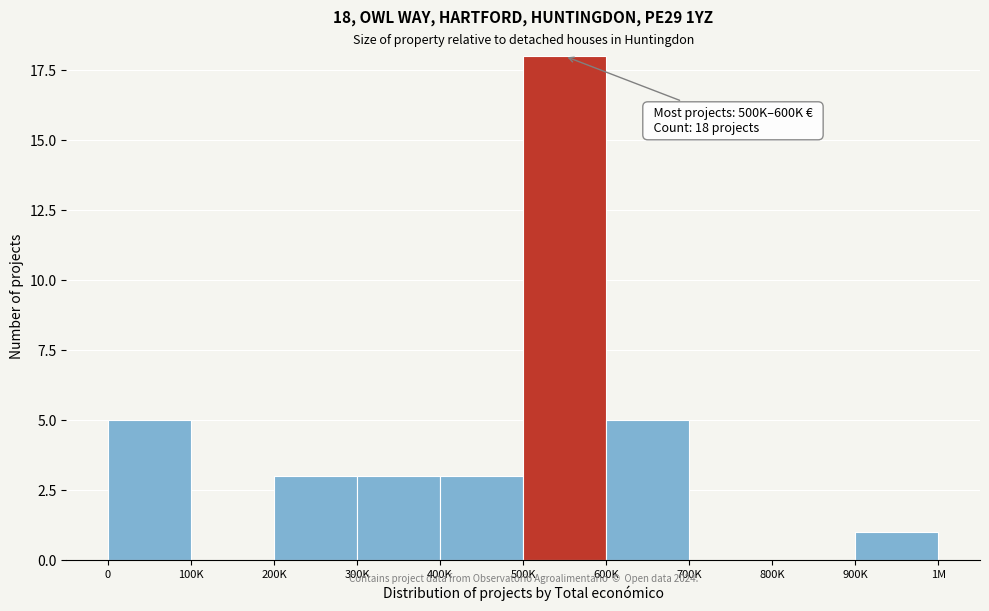

Reading left to right, list all the values displayed in this chart.

0=5	100K=0	200K=3	300K=3	400K=3	500K=18	600K=5	700K=0	800K=0	900K=1